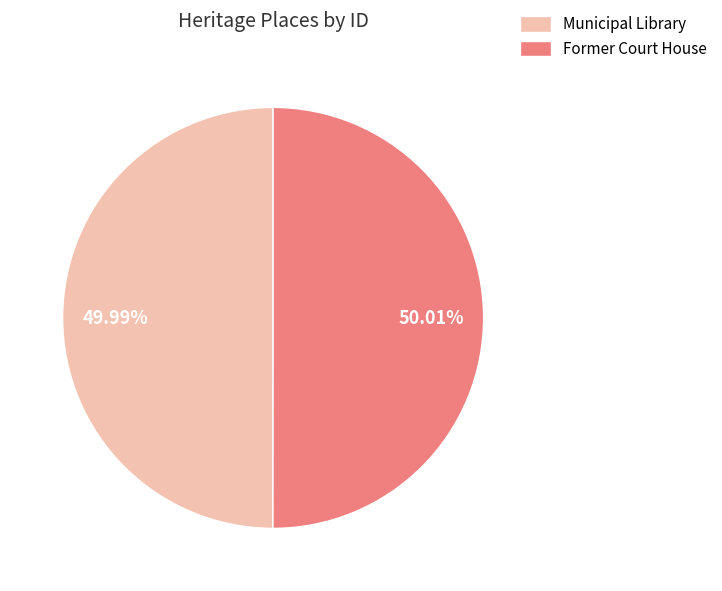

Is there a majority slice in this chart?

Yes